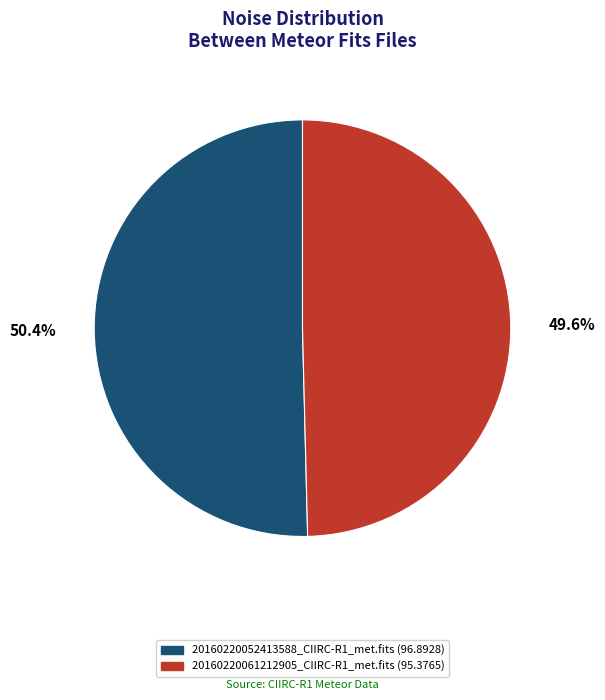

Does any single category account for the majority?

Yes